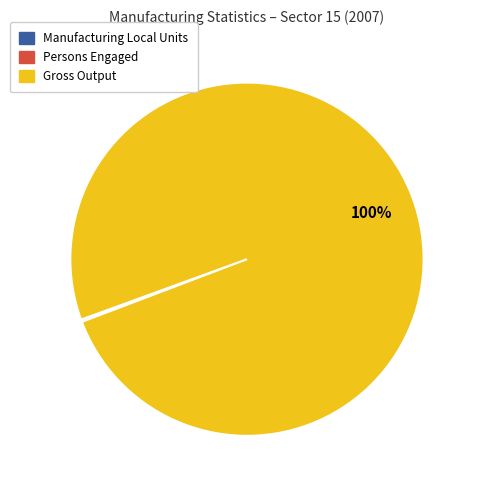

What is the majority slice?

Gross Output